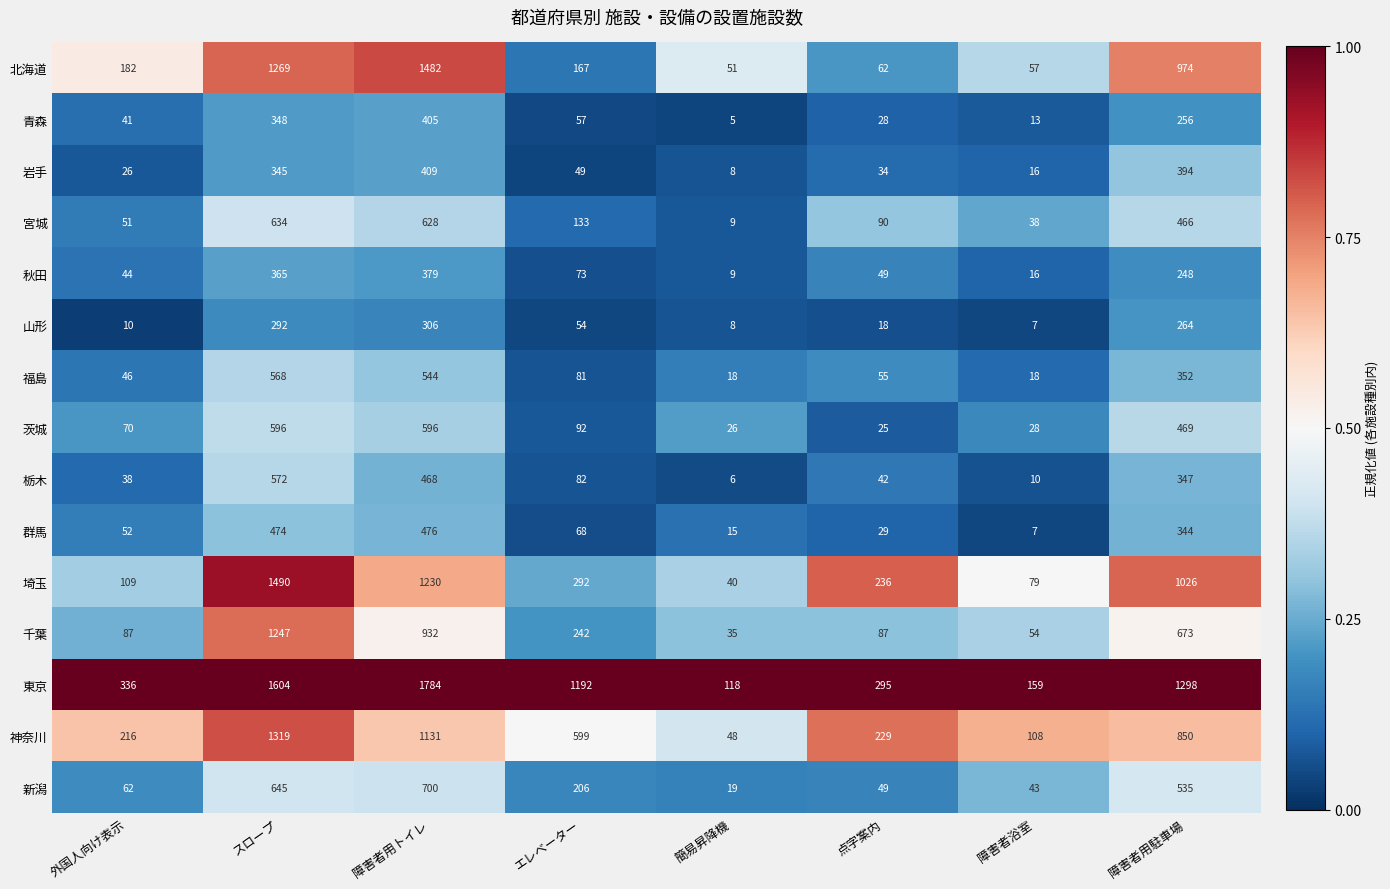

Rank the series at 外国人向け表示 from lowest to highest value.

山形, 岩手, 栃木, 青森, 秋田, 福島, 宮城, 群馬, 新潟, 茨城, 千葉, 埼玉, 北海道, 神奈川, 東京